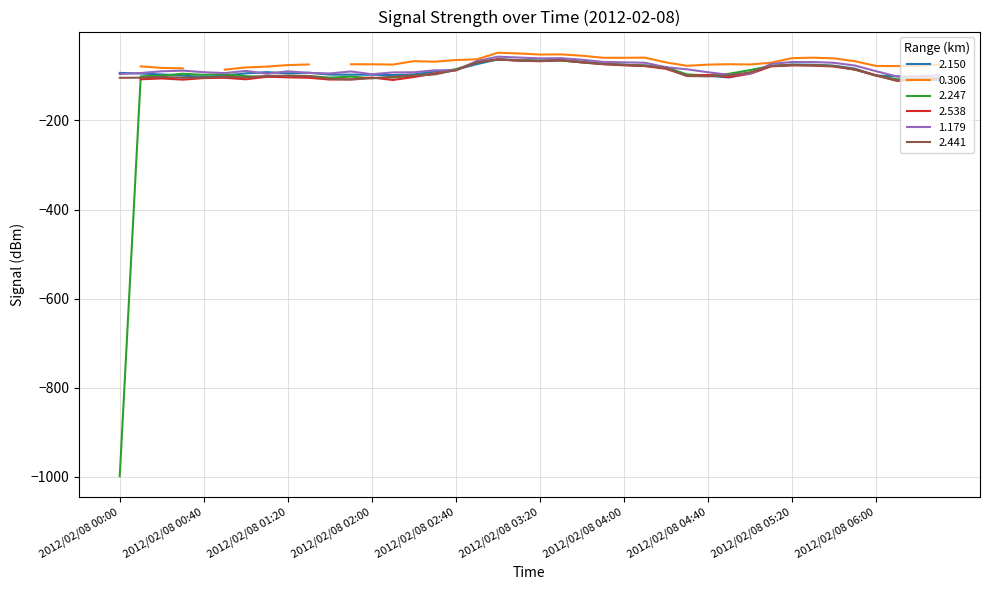

What is the label of the 26th point from the left?

2012/02/08 04:10